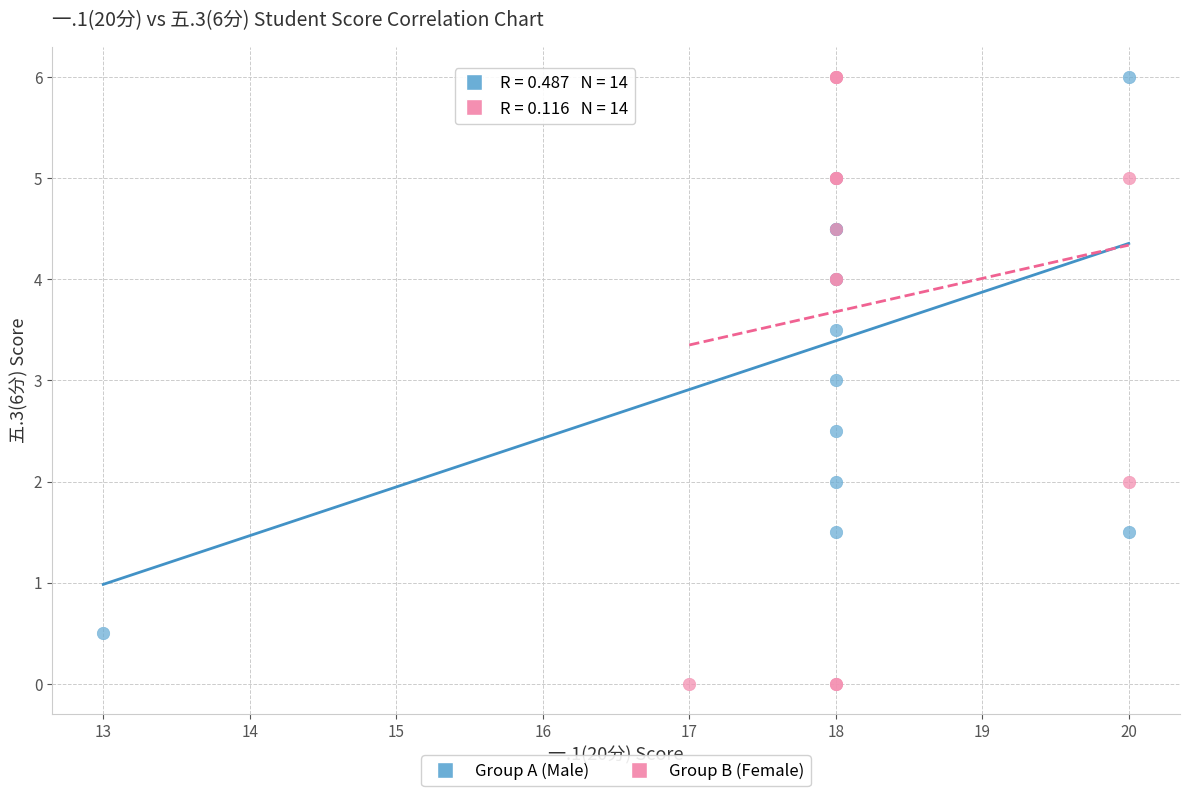

Which series reaches the minimum Y coordinate?

Group B (Female)